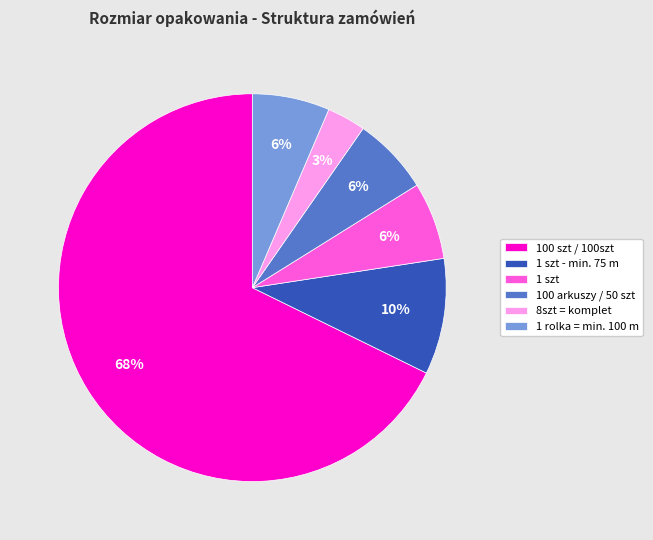

Count the number of slices in the pie.

6